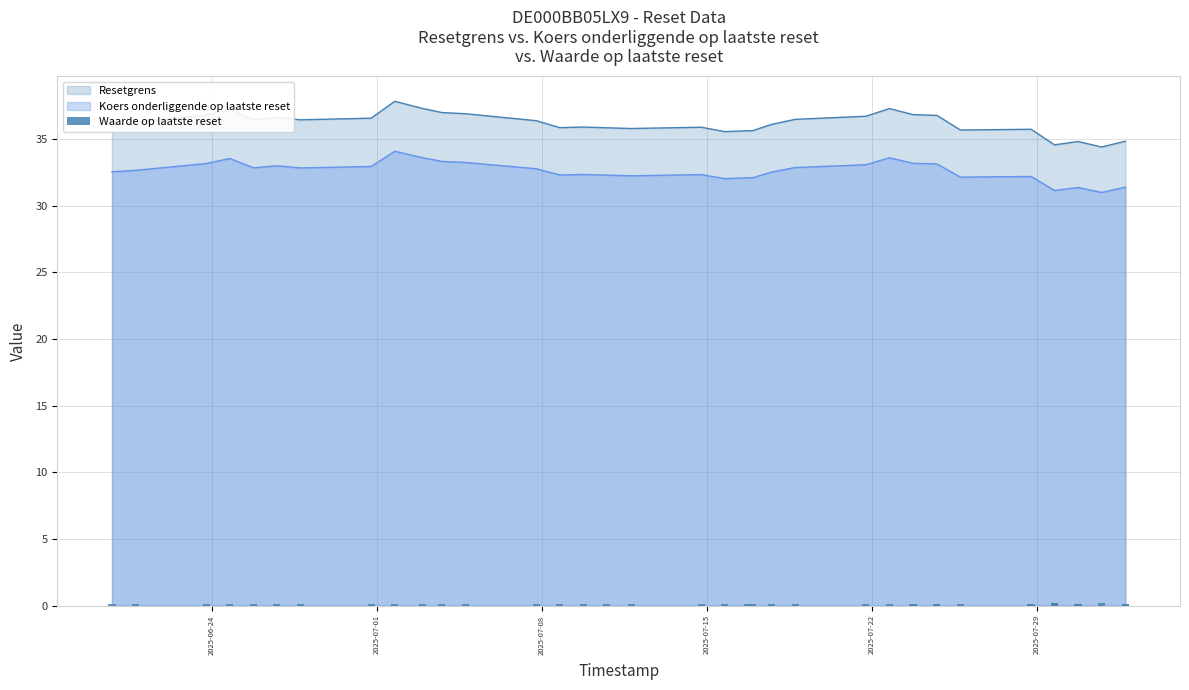

True or false: Koers onderliggende op laatste reset and Resetgrens cross at least once.

False